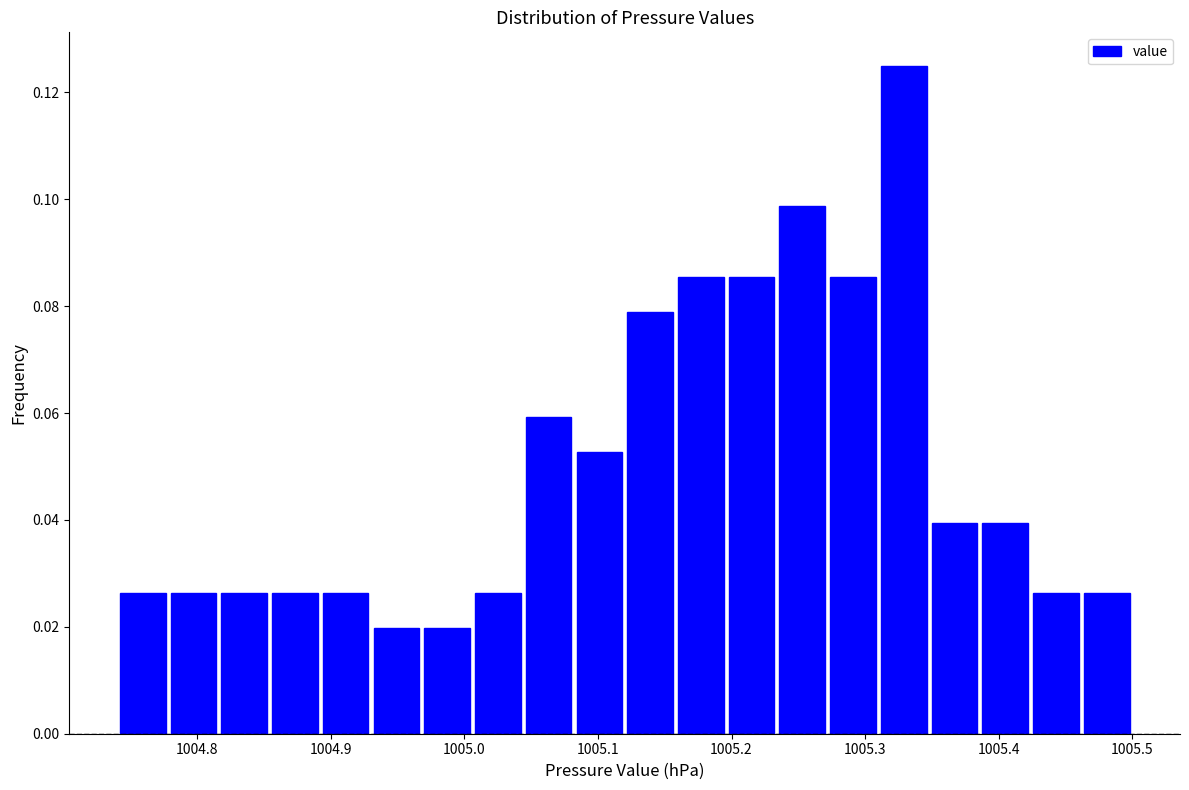

Read against the x-axis, roughly where is the centre of the tallest bar?

1005.33